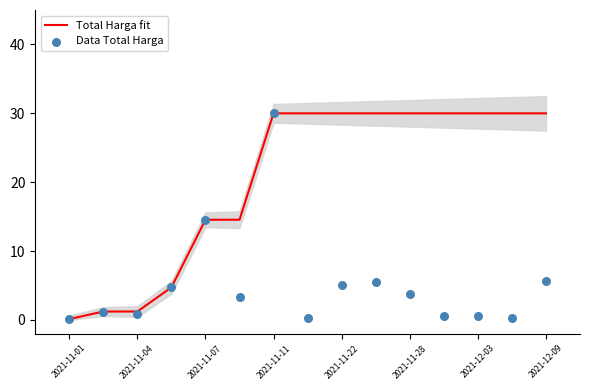

Which series has the largest total across all categories?

Total Harga fit